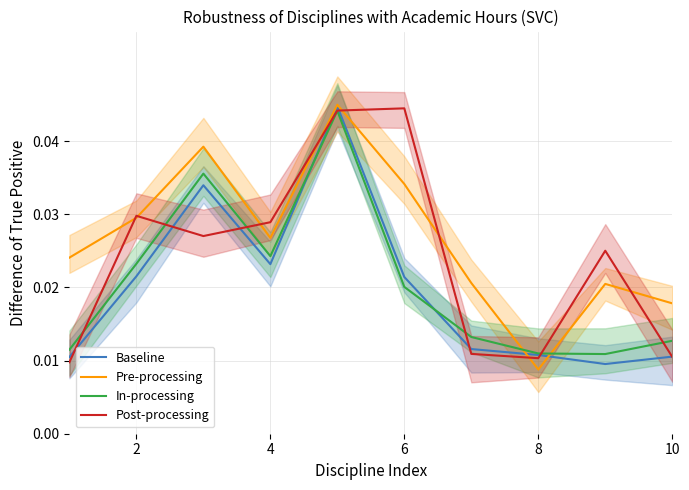

At which label does Pre-processing reach its minimum?

8